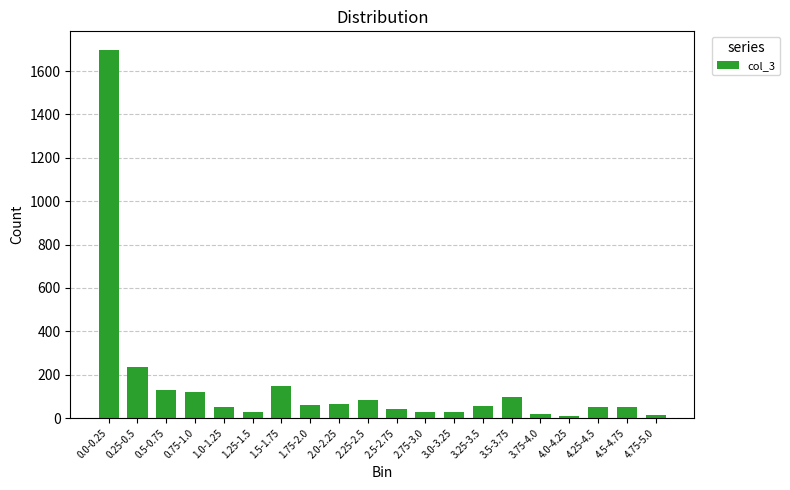

What is the change in value from 2.25-2.5 to 3.0-3.25?

-56